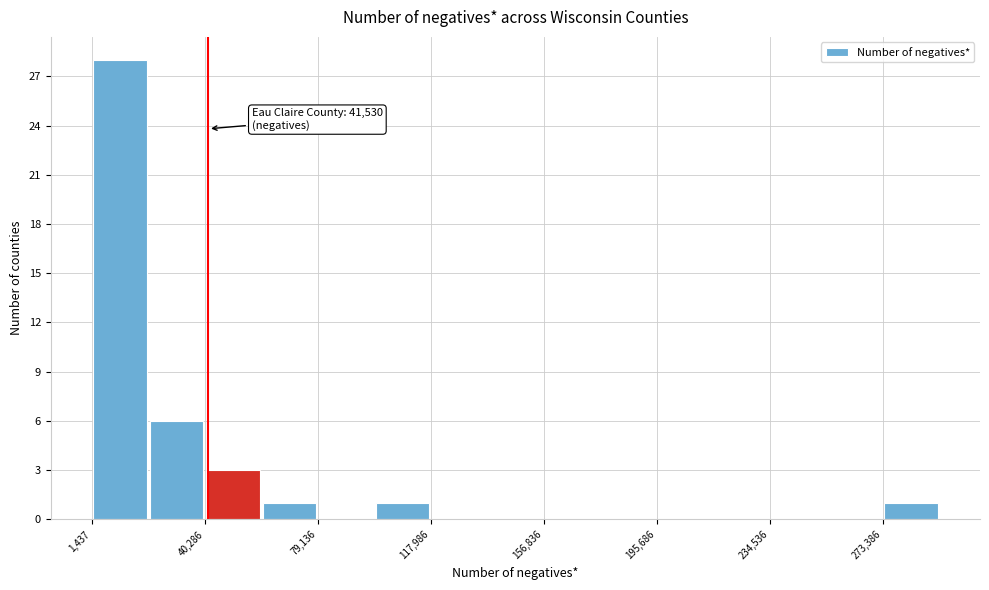

Read against the x-axis, roughly where is the centre of the tallest bar?

10000